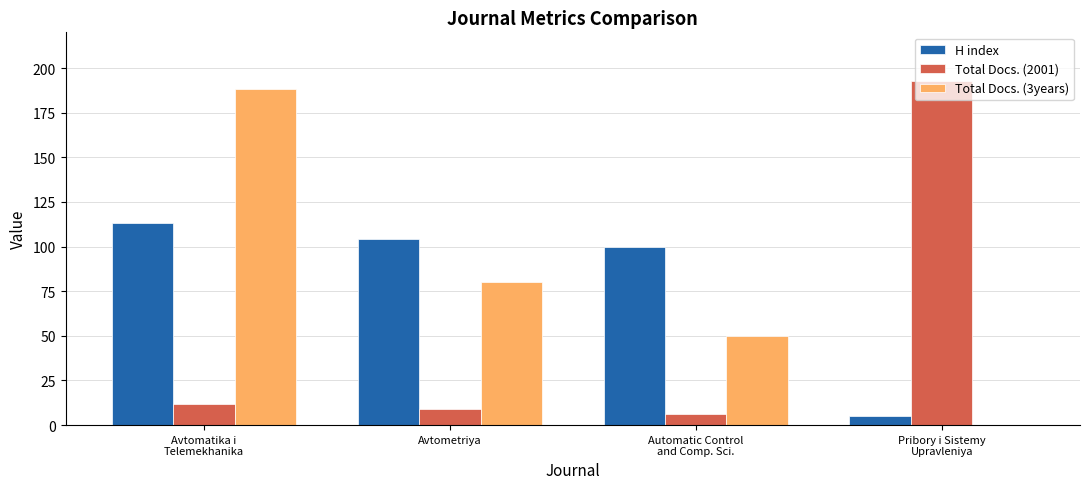

What is the greatest value displayed?

193